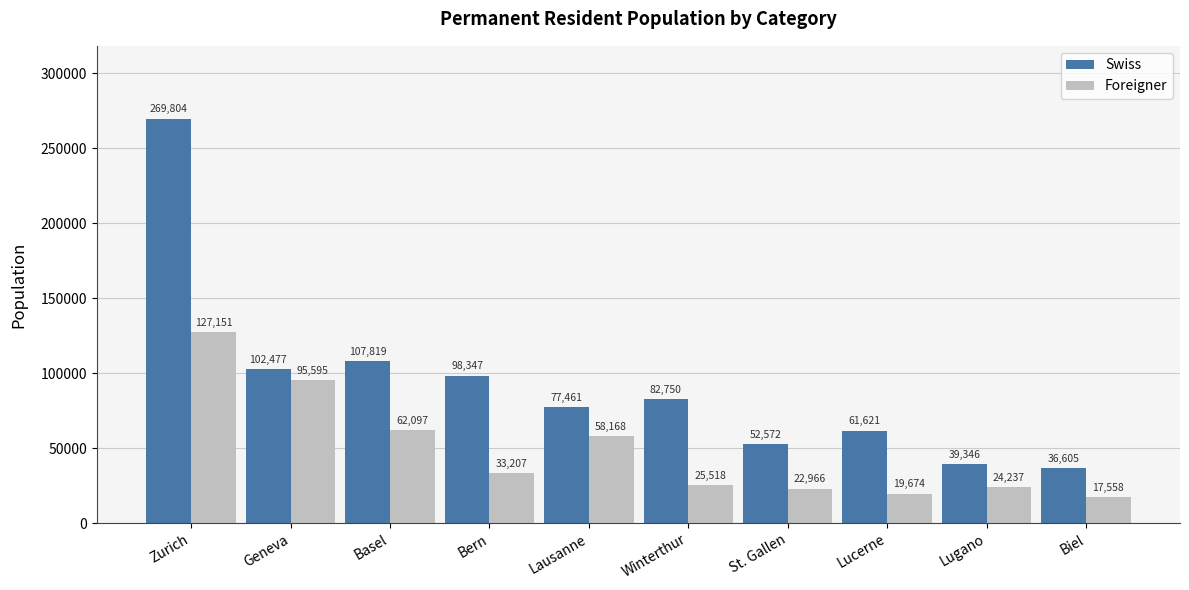

At which category is the sum across all series the highest?

Zurich